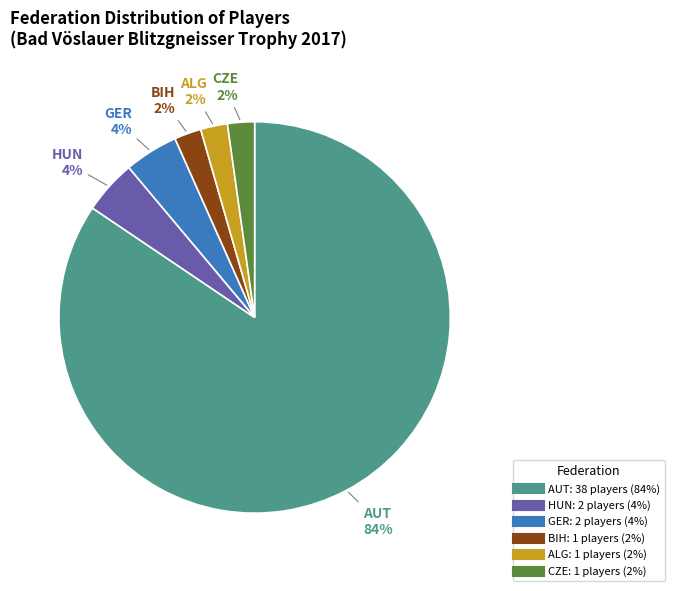

Which slice is the largest?

AUT